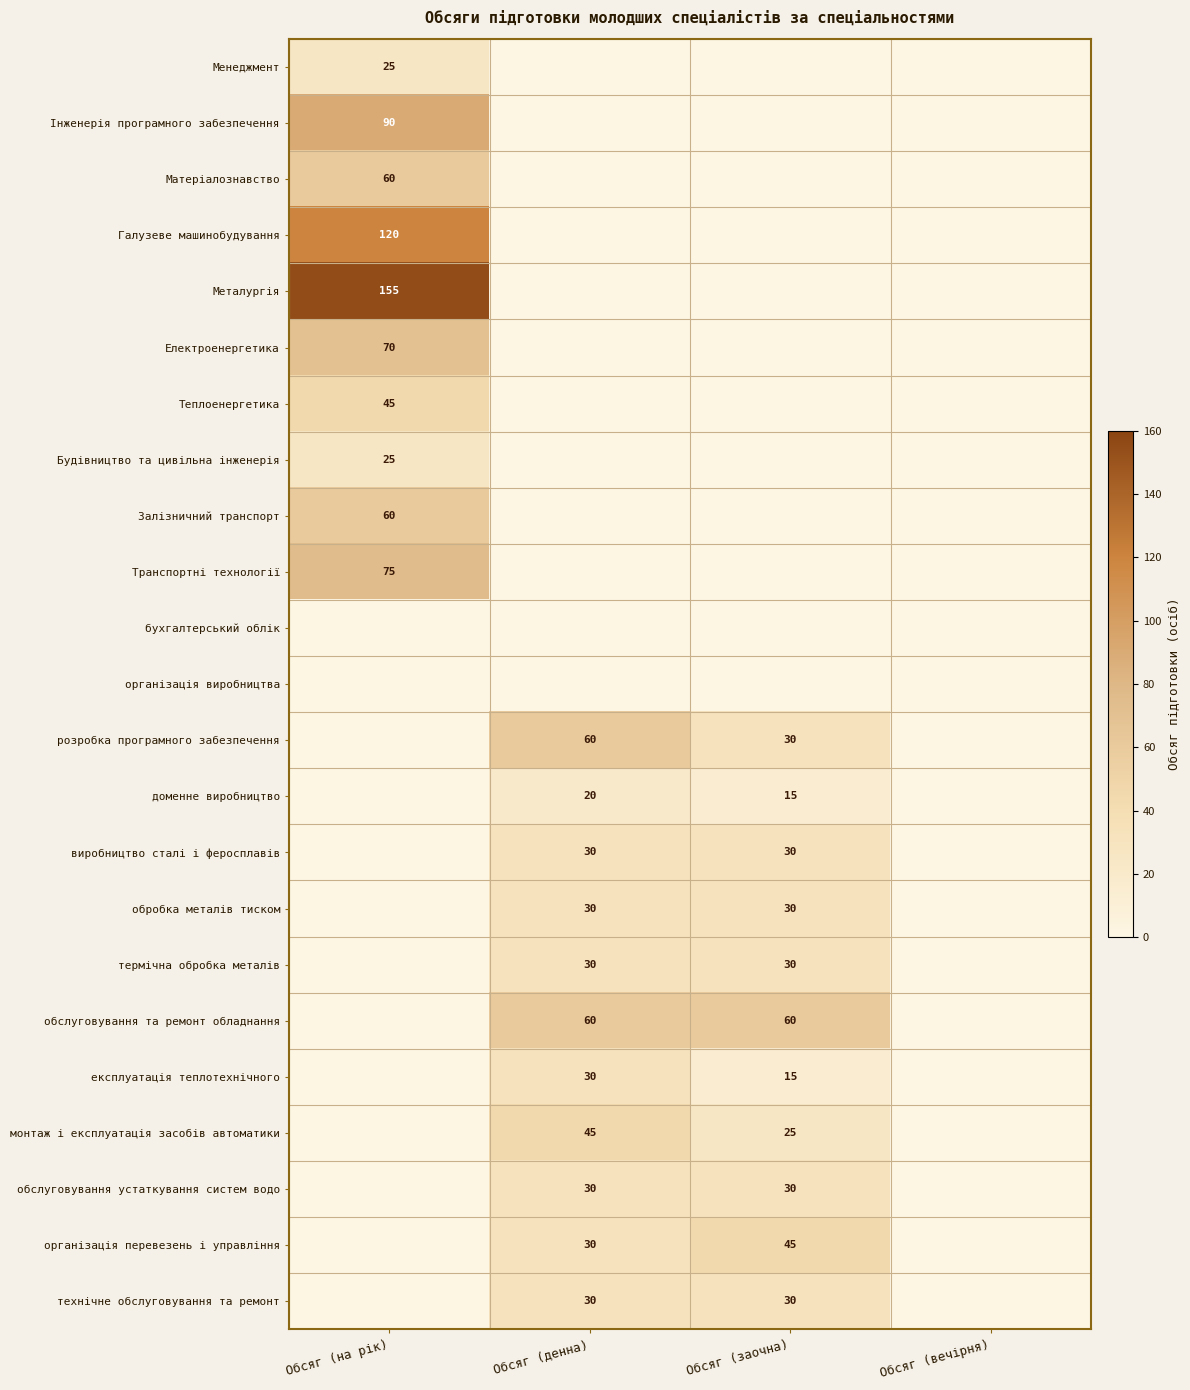

At how many categories does at least one series exceed 88?

1